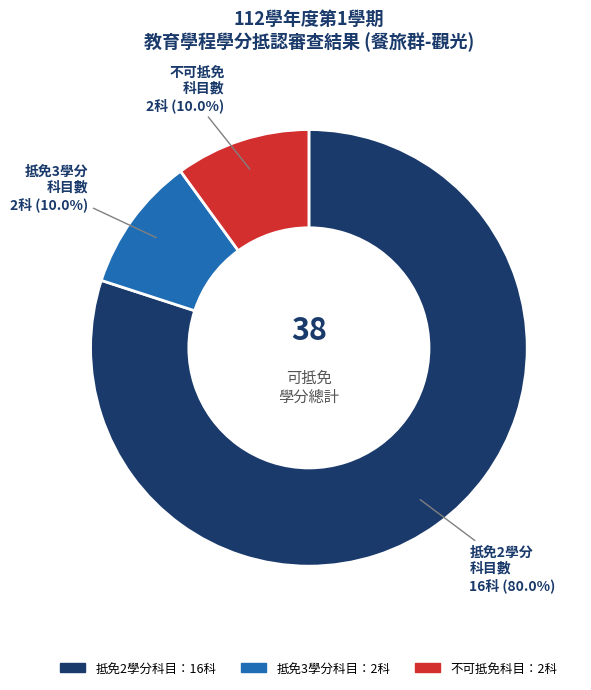

Does any single category account for the majority?

Yes